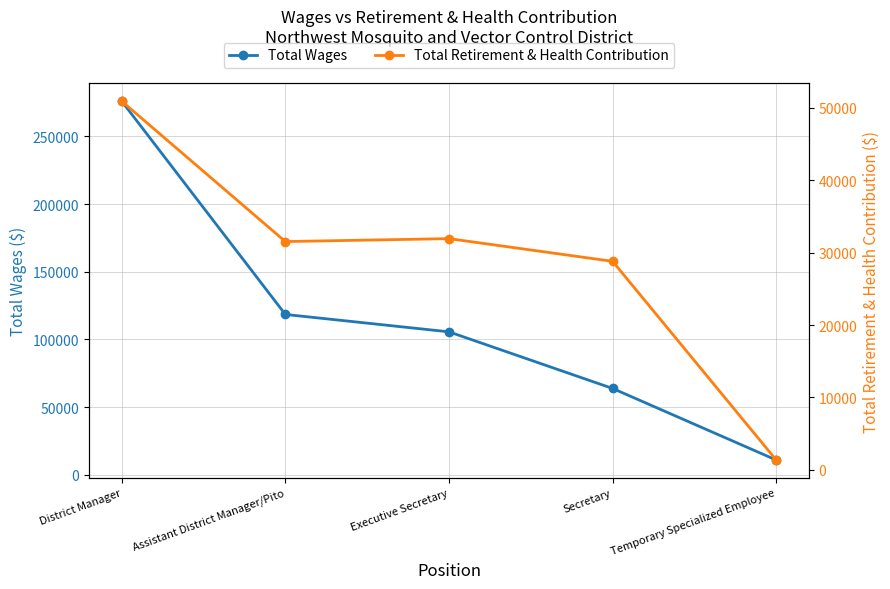

What are all the series names shown in the legend?

Total Wages, Total Retirement & Health Contribution